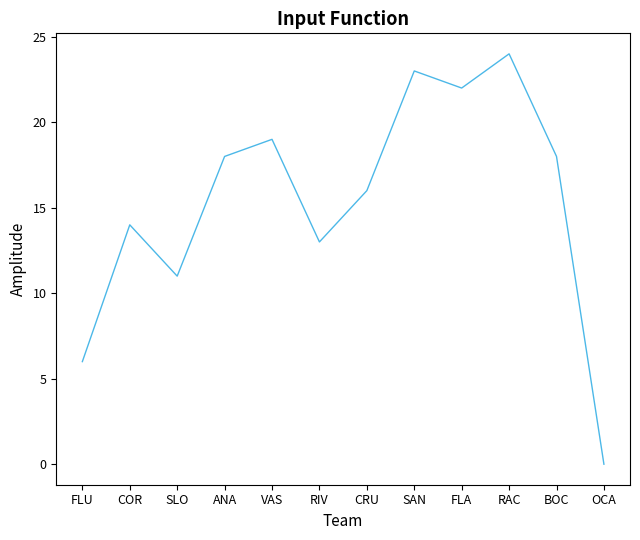

What is the sum of all values?

184